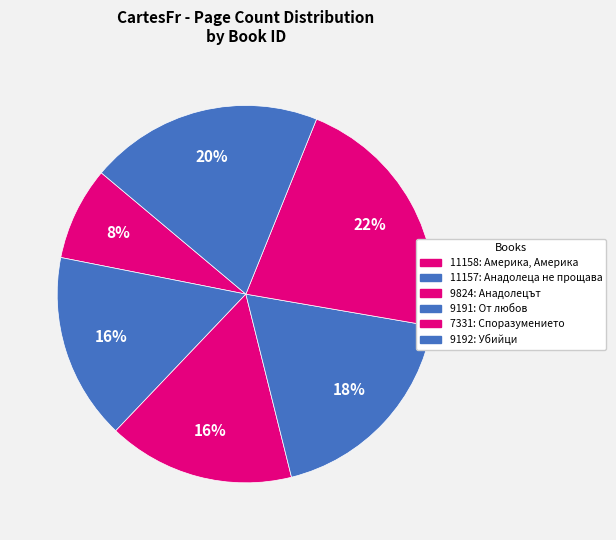

Count the number of slices in the pie.

6